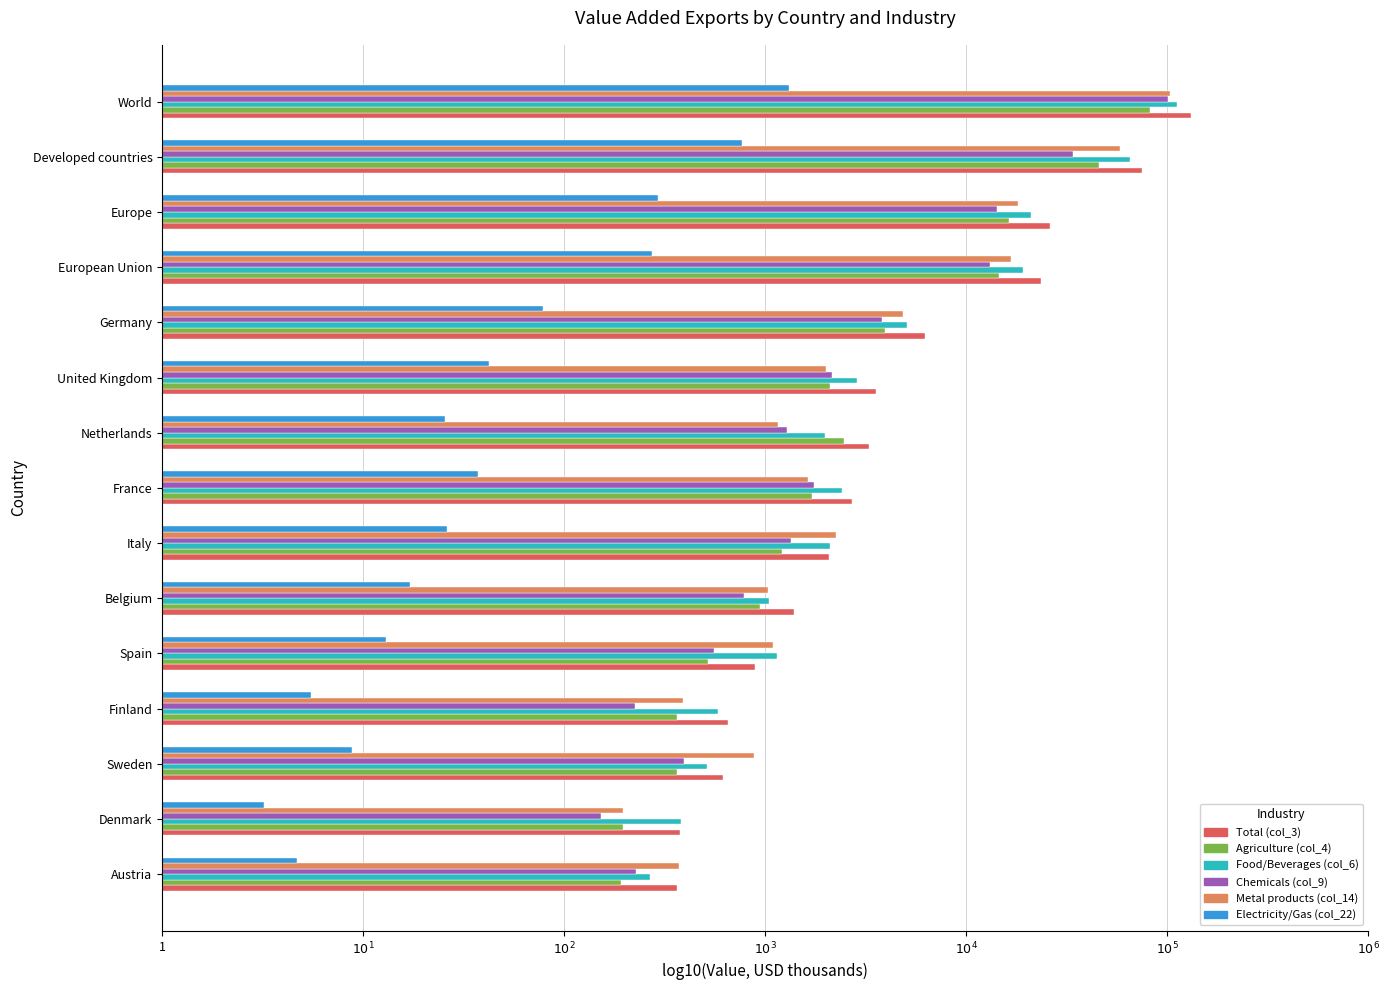

What are all the series names shown in the legend?

Total (col_3), Agriculture (col_4), Food/Beverages (col_6), Chemicals (col_9), Metal products (col_14), Electricity/Gas (col_22)